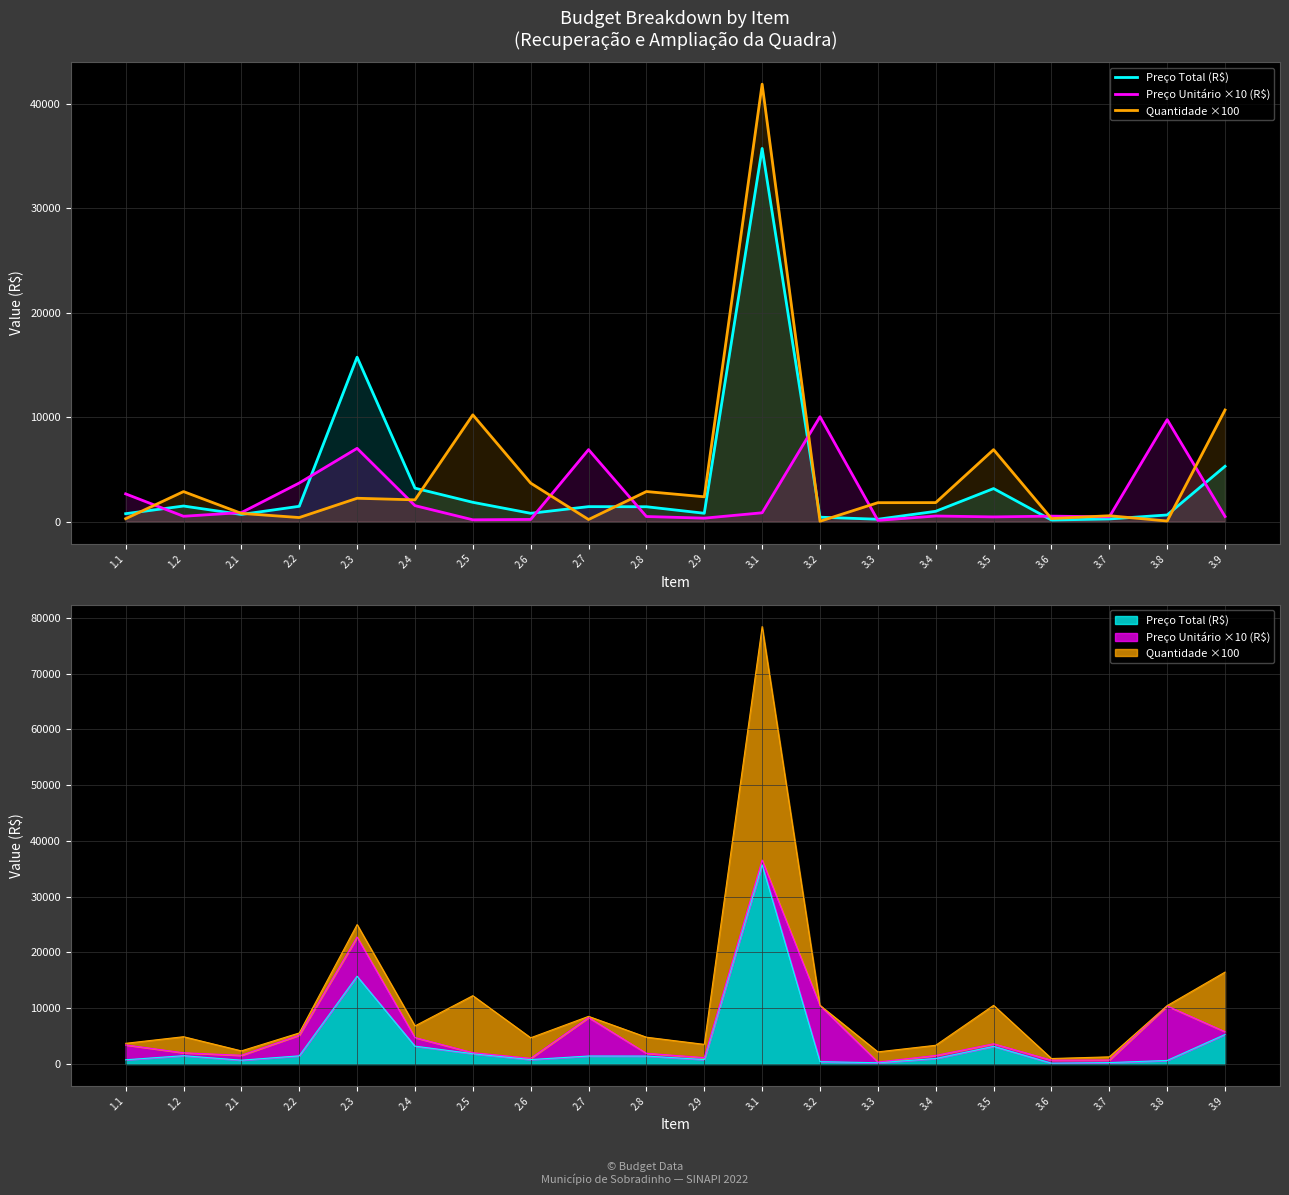

How many intersections are there between Preço Unitário ×10 (R$) and Quantidade ×100?

11